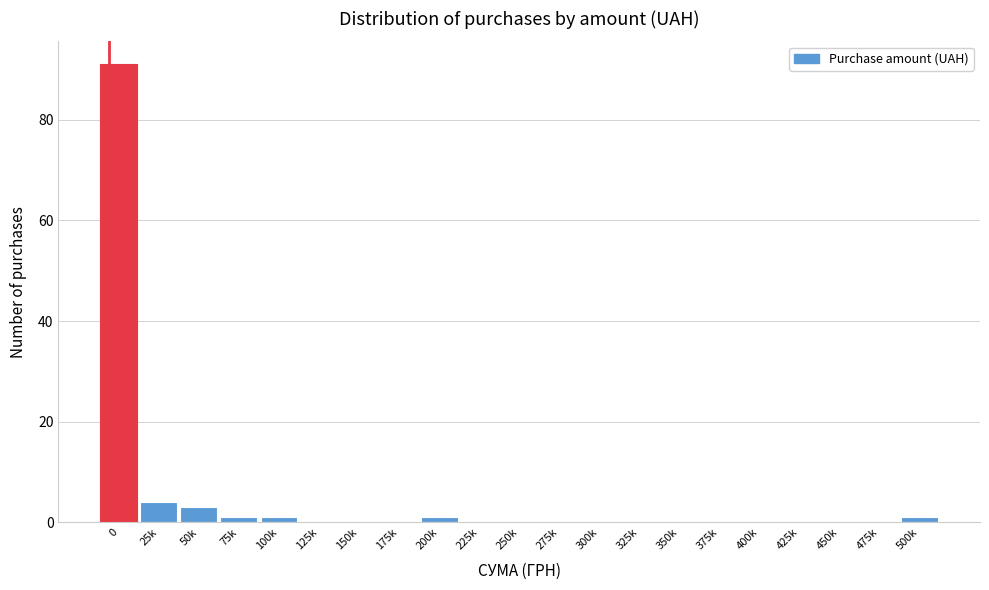

Reading left to right, list all the values displayed in this chart.

0=91	25k=4	50k=3	75k=1	100k=1	125k=0	150k=0	175k=0	200k=1	225k=0	250k=0	275k=0	300k=0	325k=0	350k=0	375k=0	400k=0	425k=0	450k=0	475k=0	500k=1